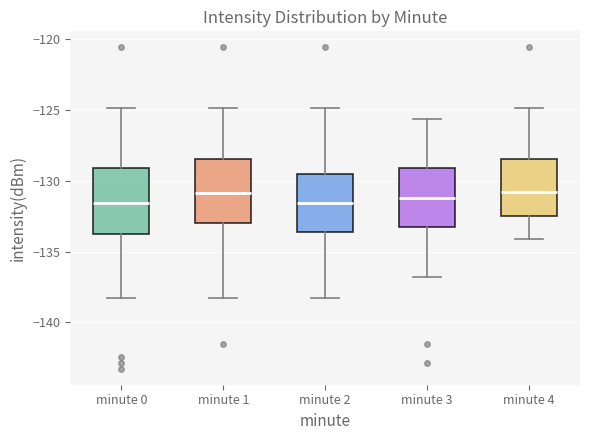

Reading left to right, transcribe this box plot: for each box, give where its median line is, the range the box spans, and where its two whiskers end, as read against the y-axis. The values are not printed on the chart, so give them approximately, as read against the axis.

minute 0: median -131.5, box -134.0 to -129.0, whiskers -138.5 to -125.0
minute 1: median -131.0, box -133.0 to -128.5, whiskers -138.5 to -125.0
minute 2: median -131.5, box -133.5 to -129.5, whiskers -138.5 to -125.0
minute 3: median -131.5, box -133.5 to -129.0, whiskers -137.0 to -125.5
minute 4: median -131.0, box -132.5 to -128.5, whiskers -134.0 to -125.0